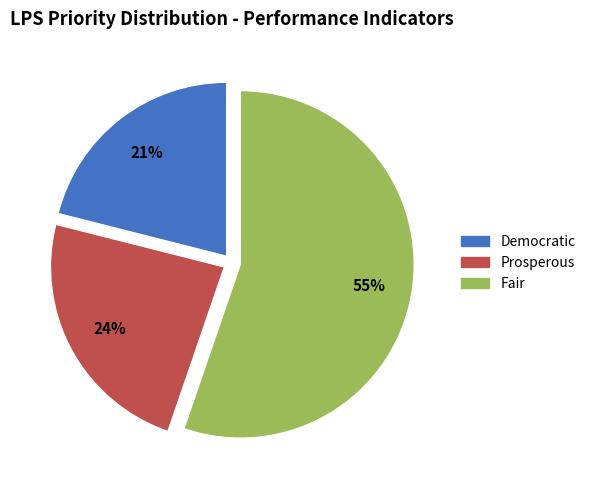

Which category accounts for the majority?

Fair